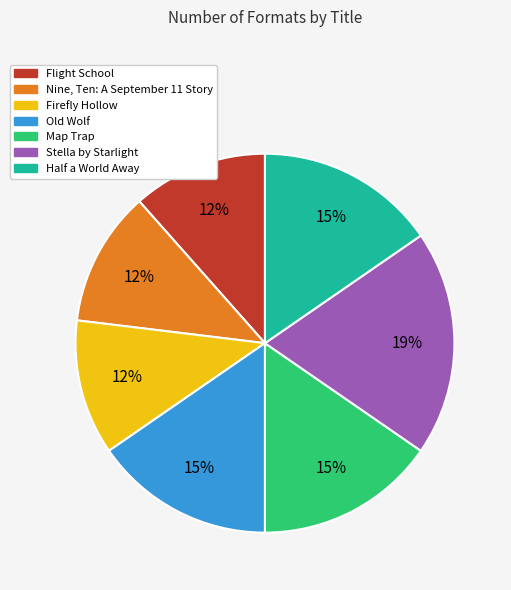

Is there a majority slice in this chart?

No